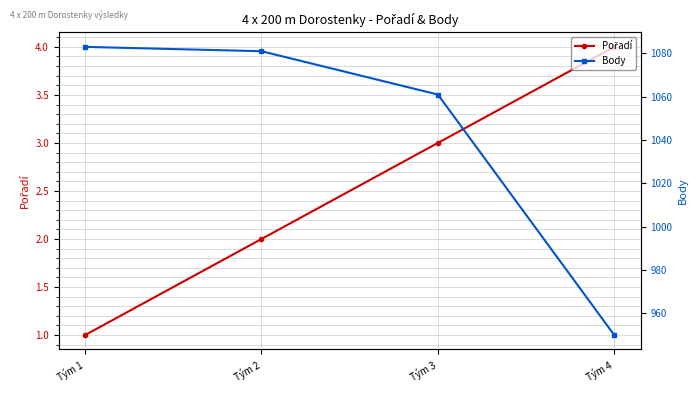

True or false: Pořadí and Body intersect in this chart.

False